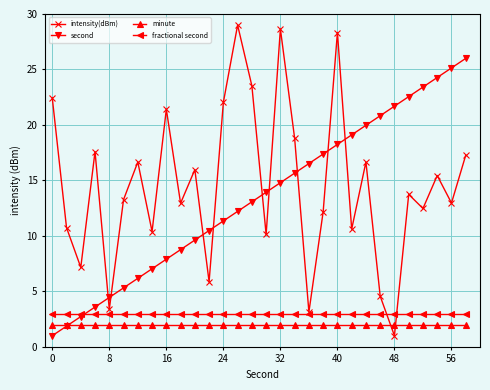

Which series ends up on top after the final intersection of fractional second and intensity(dBm)?

intensity(dBm)